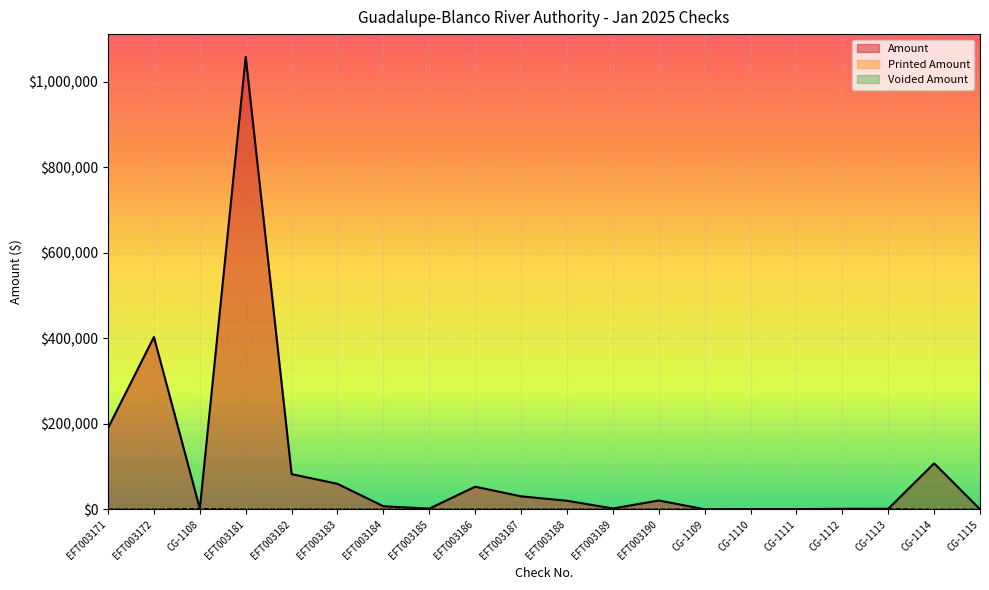

What is the value of the Amount point at the 19th from the left?

107535.2